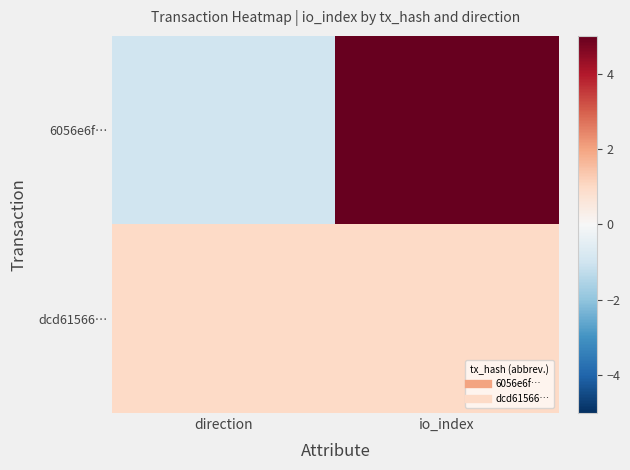

What is the difference between the highest and lowest values at direction?

2